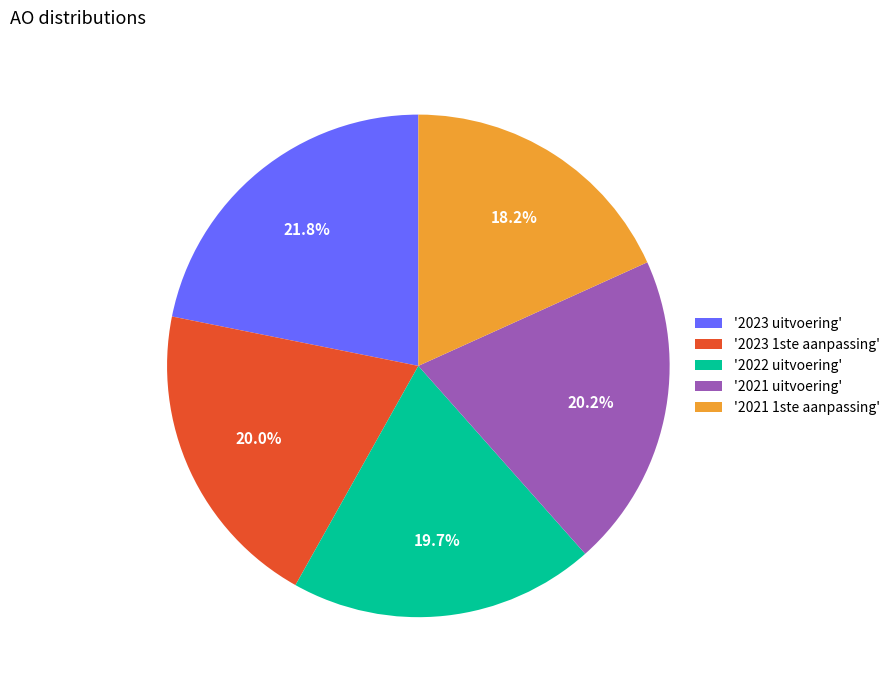

What is the ratio of the value at '2022 uitvoering' to the value at '2023 uitvoering'?

0.9